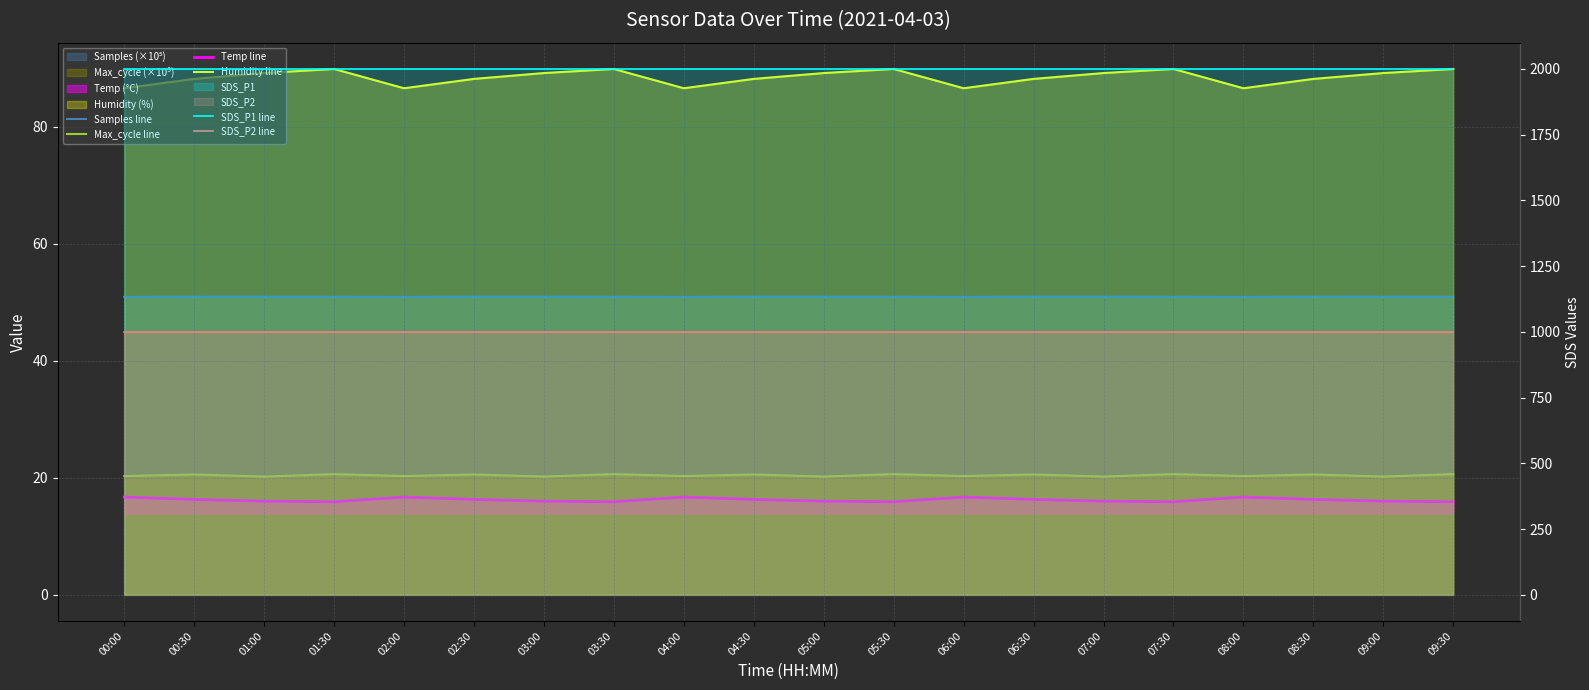

True or false: SDS_P1 line and SDS_P2 line intersect in this chart.

False